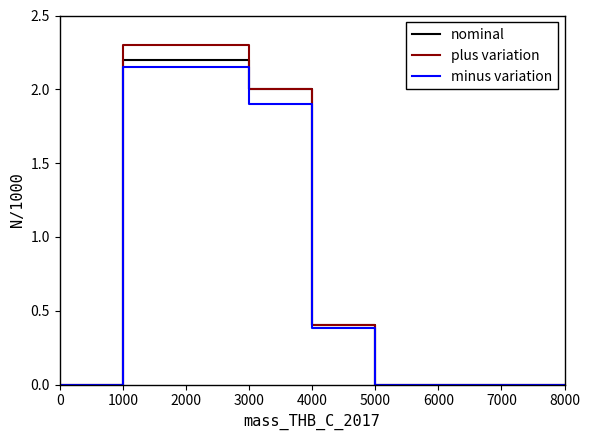

Is this an area chart (filled region under the line)?

No